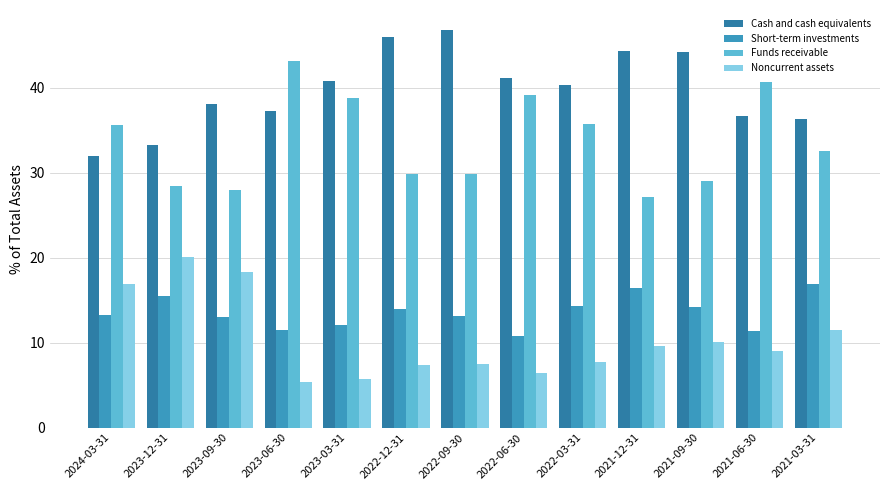

List the labels in order of Cash and cash equivalents value, smallest first.

2024-03-31, 2023-12-31, 2021-03-31, 2021-06-30, 2023-06-30, 2023-09-30, 2022-03-31, 2023-03-31, 2022-06-30, 2021-09-30, 2021-12-31, 2022-12-31, 2022-09-30